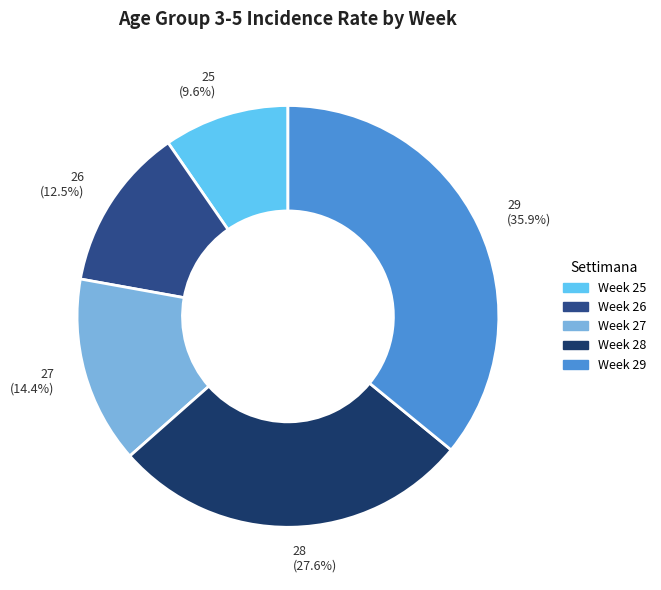

To the nearest percent, what percentage of the pie is 27?

14%